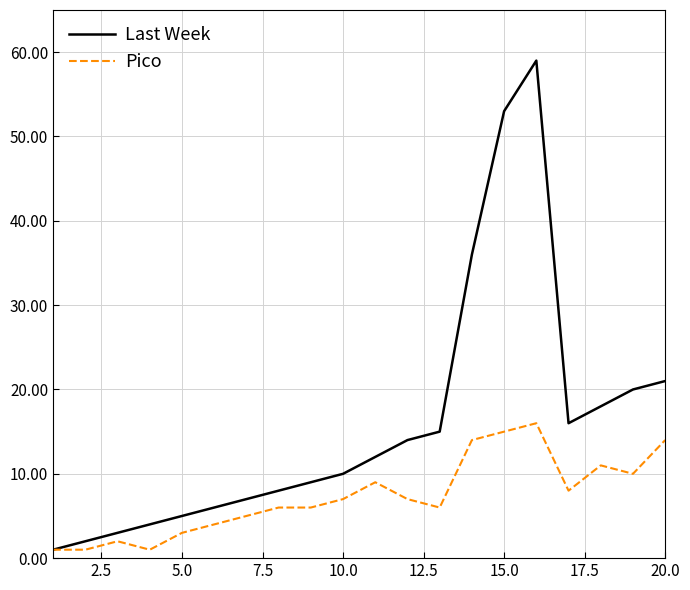

Which series has the widest spread of values?

Last Week